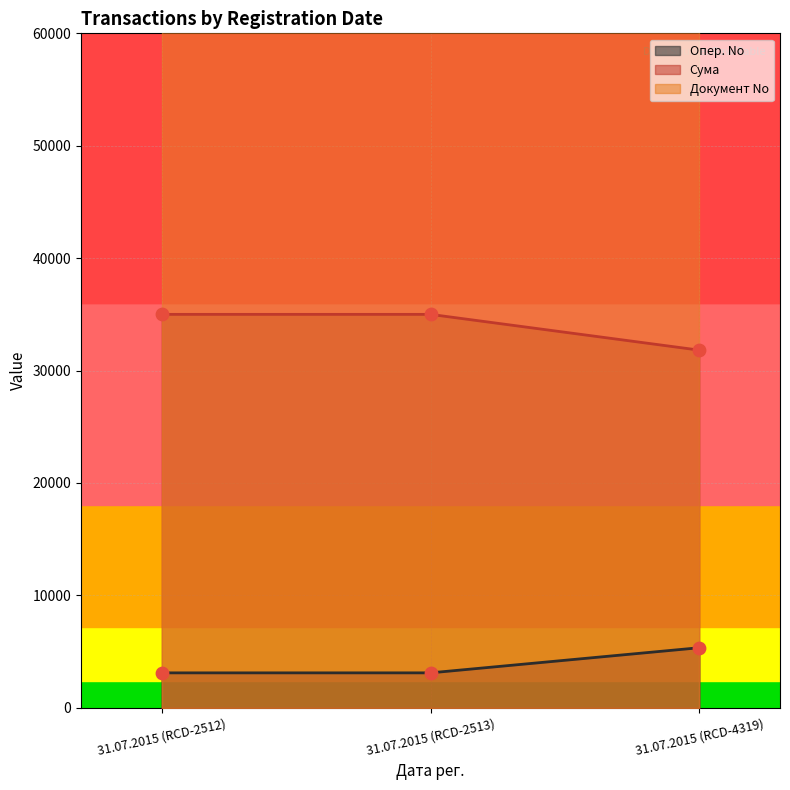

At which category is the sum across all series the highest?

31.07.2015 (RCD-2513)